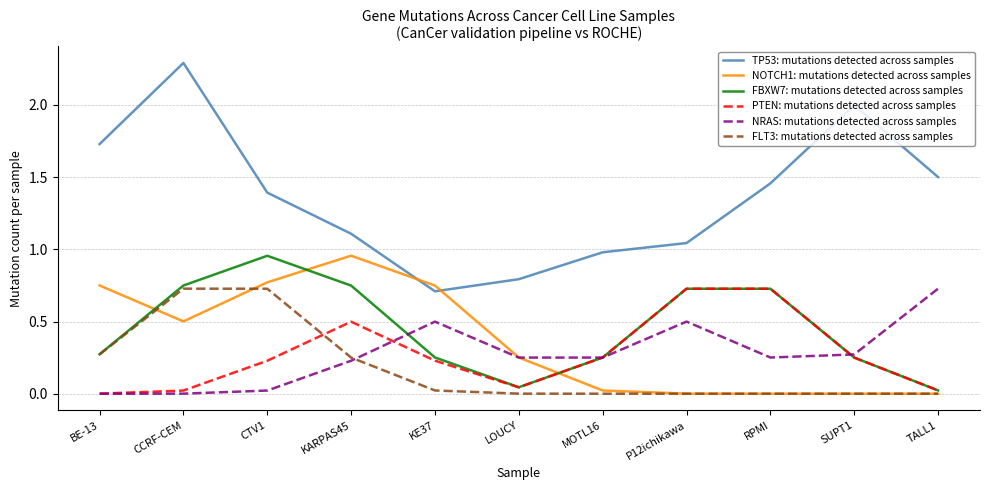

Which series has the widest spread of values?

TP53: mutations detected across samples